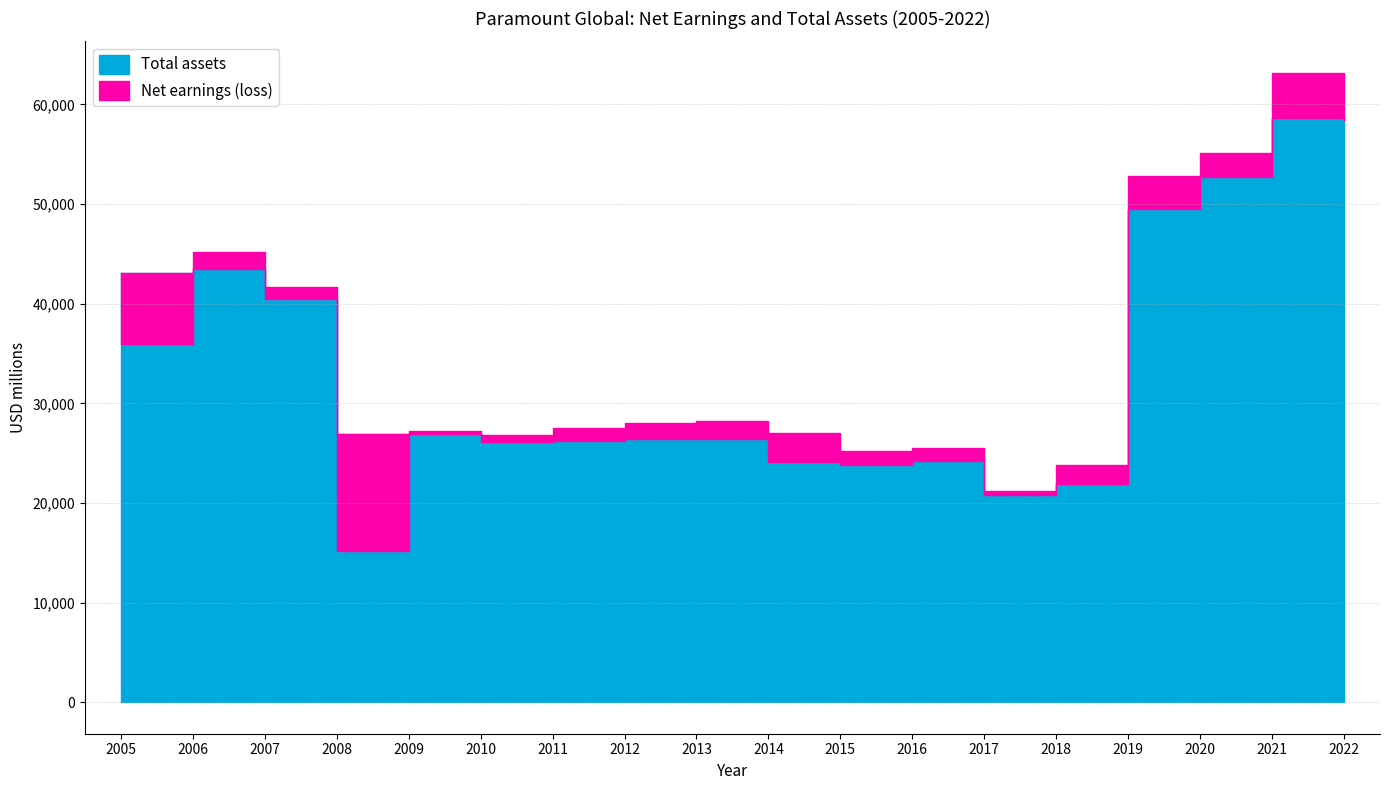

What is the difference between the maximum and second lowest values?

36761